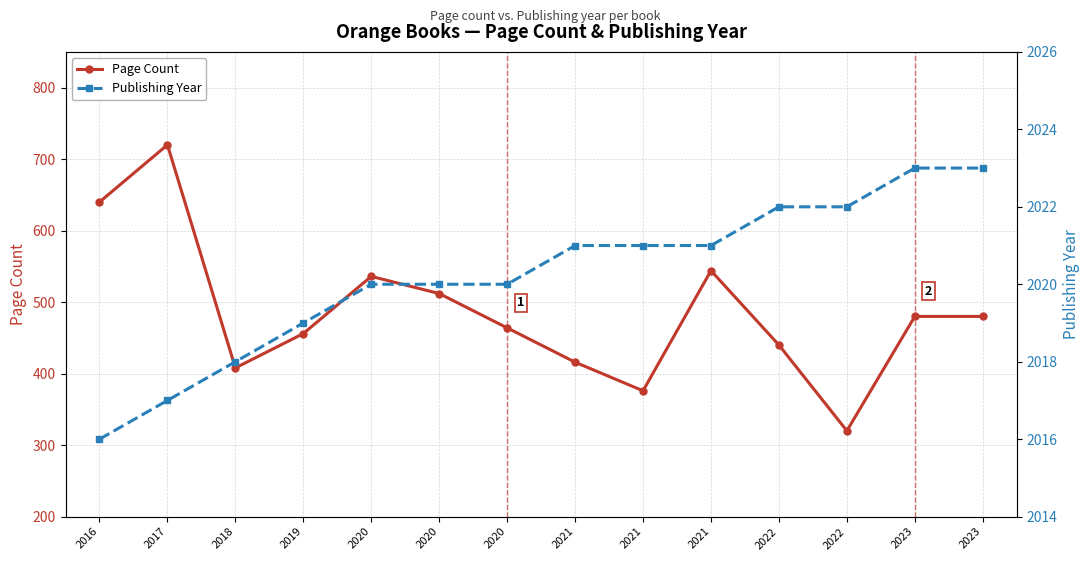

How many lines are shown in the chart?

2